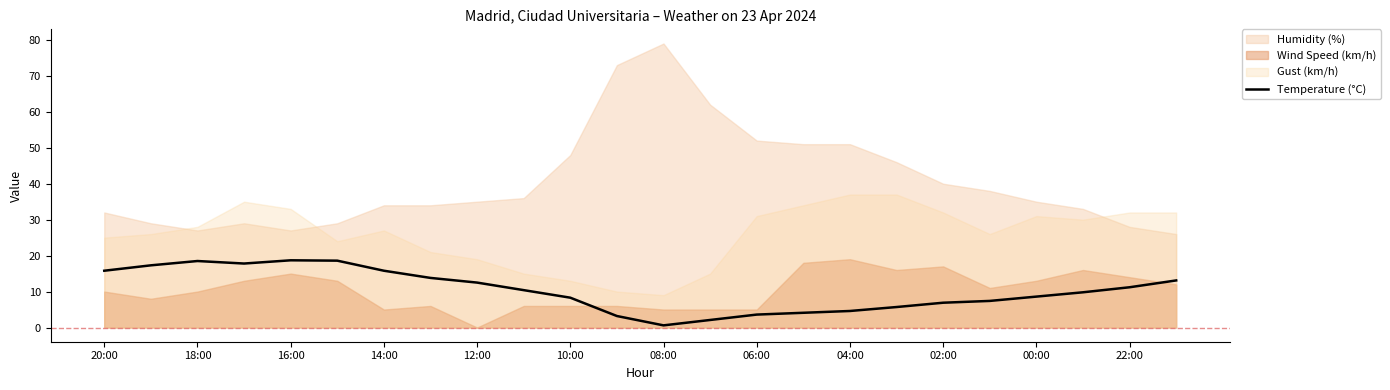

Reading left to right, what are all the values shown in this chart?

15.8	17.3	18.5	17.8	18.7	18.6	15.8	13.8	12.5	10.4	8.3	3.2	0.6	2.1	3.6	4.1	4.6	5.7	6.9	7.4	8.6	9.8	11.2	13.1